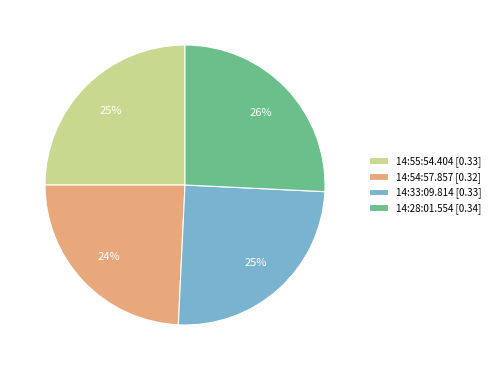

Which category has the smallest portion of the pie?

14:54:57.857